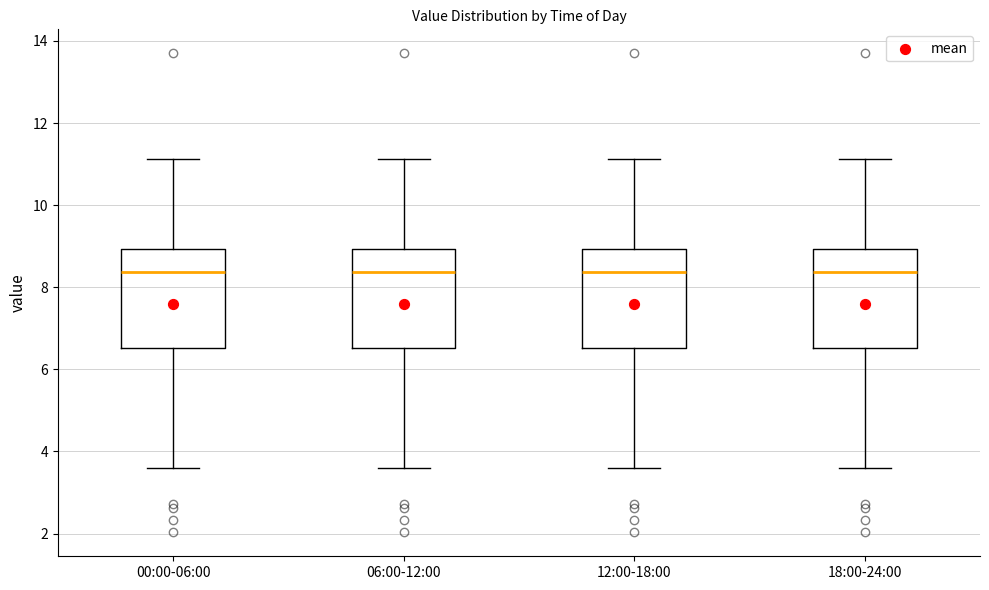

Reading left to right, transcribe this box plot: for each box, give where its median line is, the range the box spans, and where its two whiskers end, as read against the y-axis. The values are not printed on the chart, so give them approximately, as read against the axis.

00:00-06:00: median 8.4, box 6.6 to 9.0, whiskers 3.6 to 11.2
06:00-12:00: median 8.4, box 6.6 to 9.0, whiskers 3.6 to 11.2
12:00-18:00: median 8.4, box 6.6 to 9.0, whiskers 3.6 to 11.2
18:00-24:00: median 8.4, box 6.6 to 9.0, whiskers 3.6 to 11.2